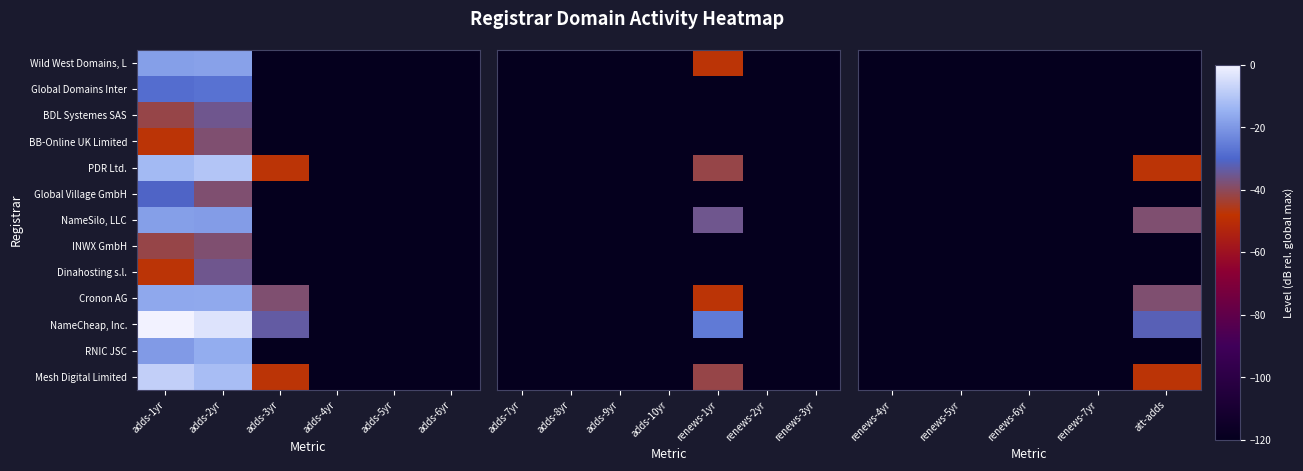

Between adds-5yr and adds-3yr, which is larger?

adds-5yr